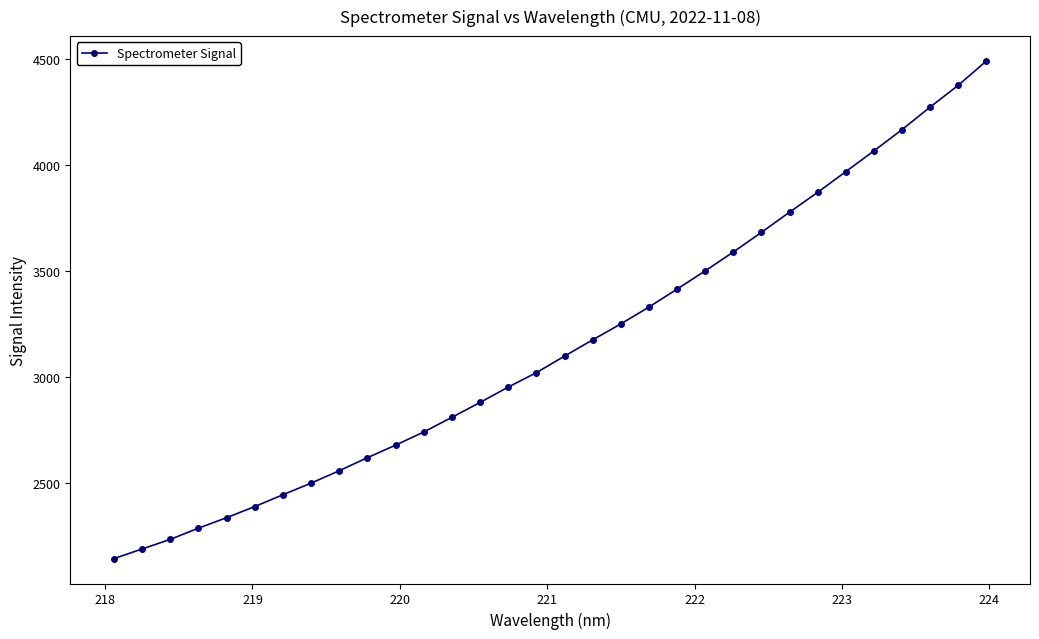

What is the maximum value shown in the chart?

4488.4